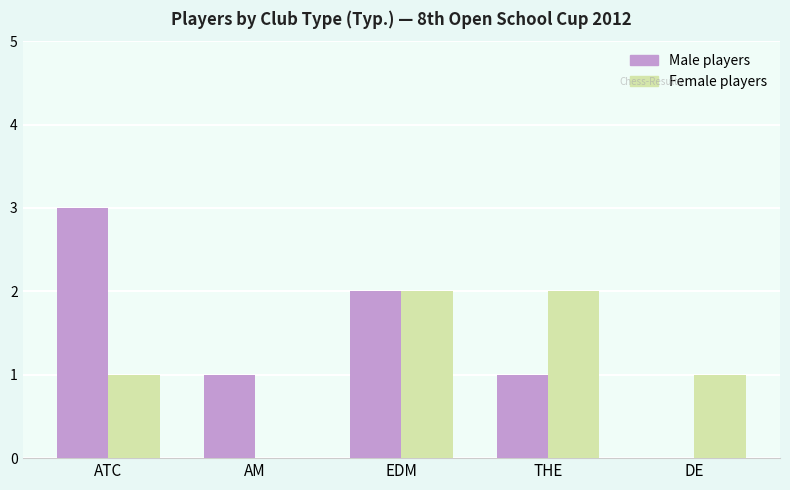

Is it true that Female players equals 2 at EDM?

True